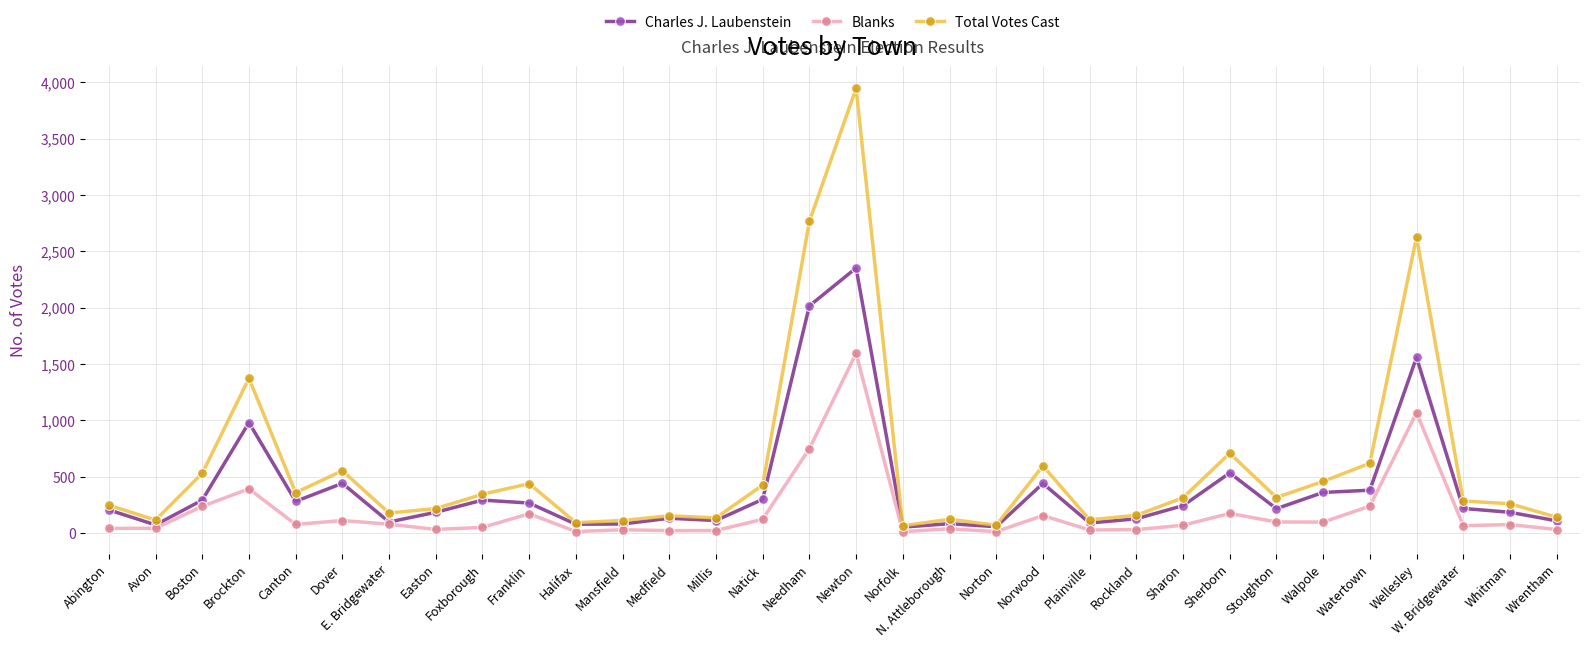

Which series has the widest spread of values?

Total Votes Cast